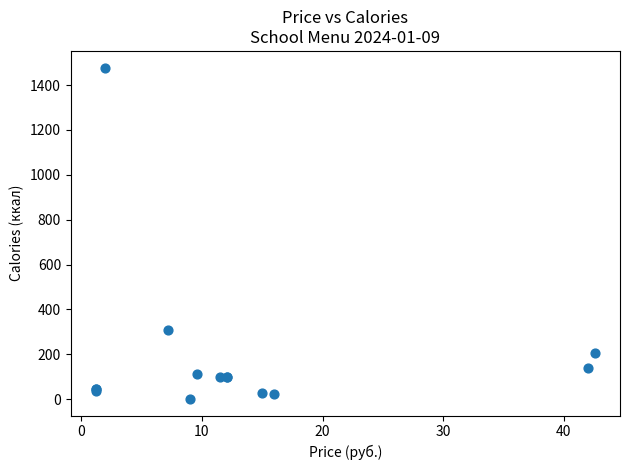

What Y value in the scatter plot is closest to 739?

310.8